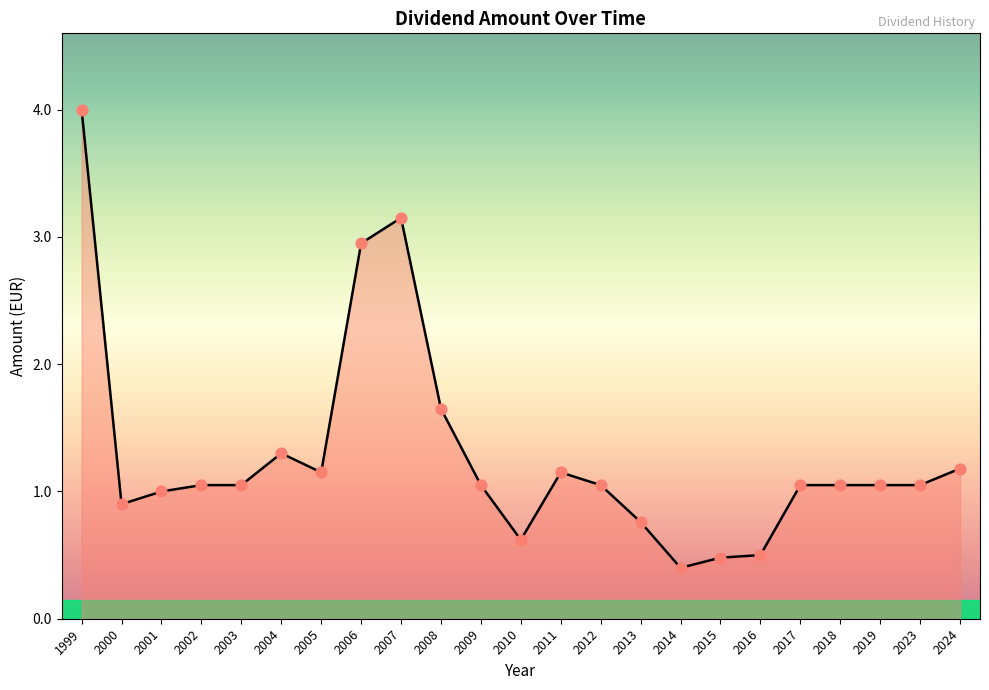

Between 2003 and 2001, which is larger?

2003